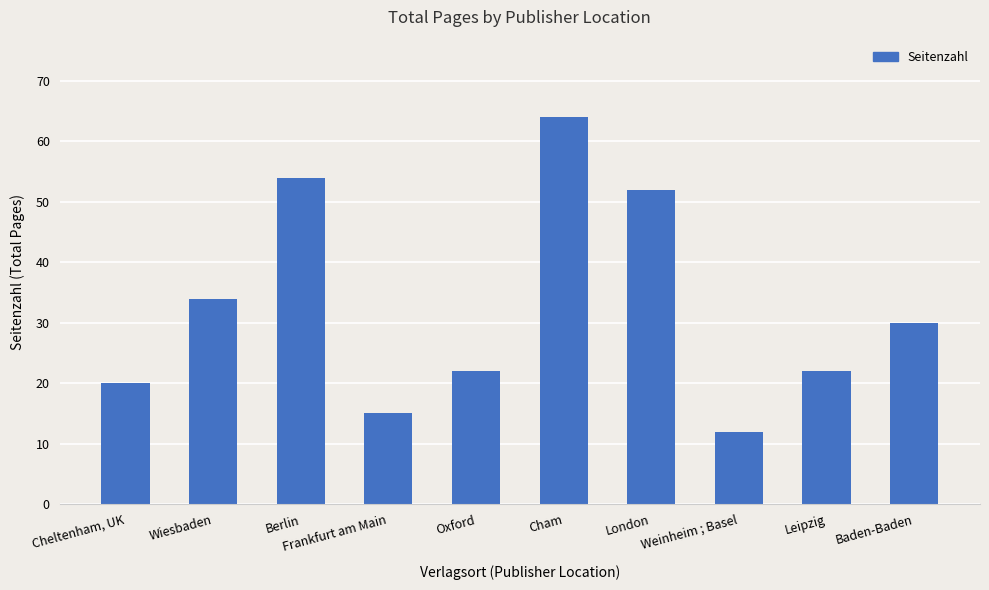

What is the label of the 3rd bar from the right?

Weinheim ; Basel